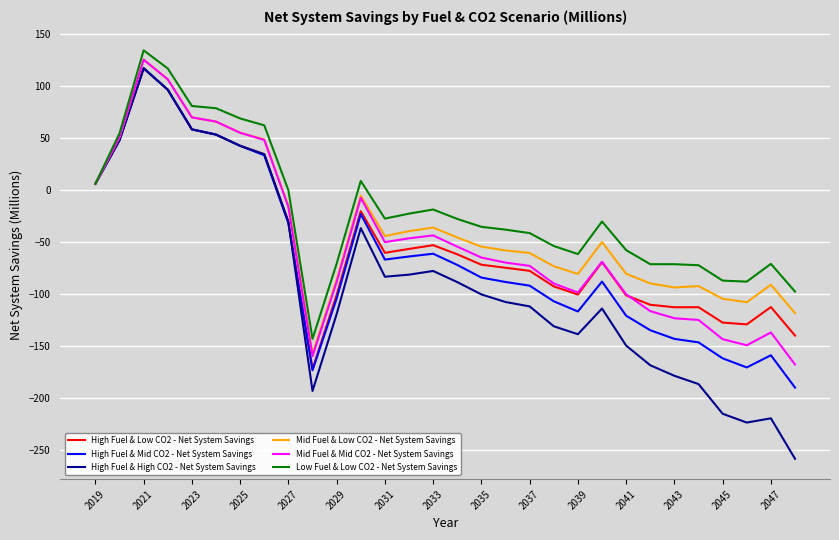

How many positive values does the High Fuel & Low CO2 - Net System Savings series have?

8